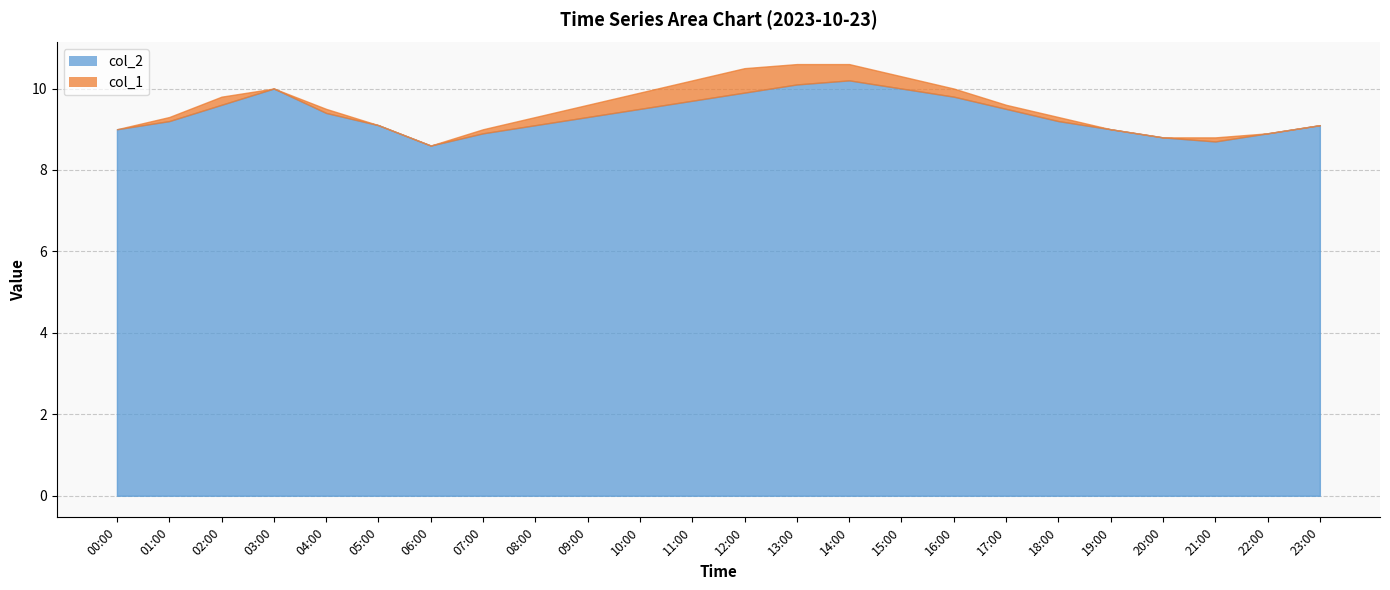

True or false: col_1 and col_2 intersect in this chart.

False